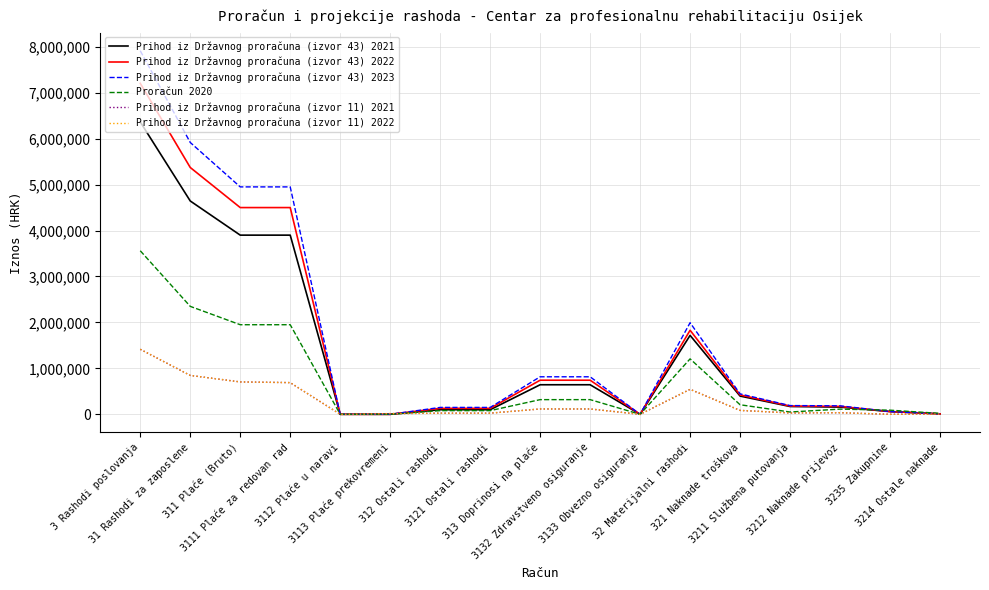

What is the difference between the Prihod iz Državnog proračuna (izvor 11) 2021 values at 32 Materijalni rashodi and 3112 Plaće u naravi?

544000